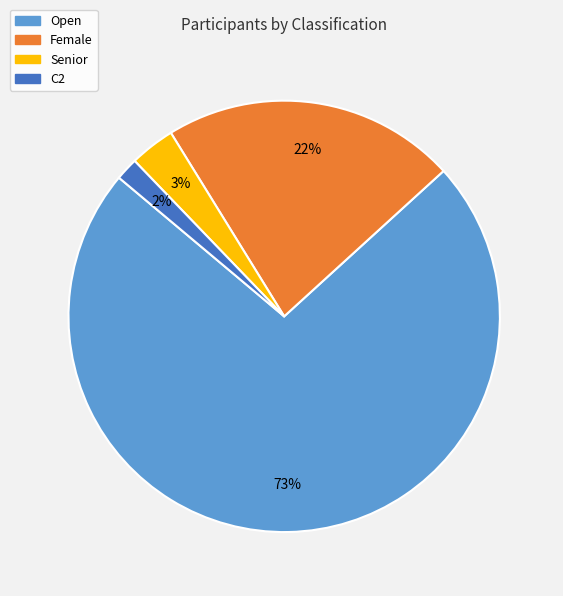

Between Senior and Open, which is larger?

Open